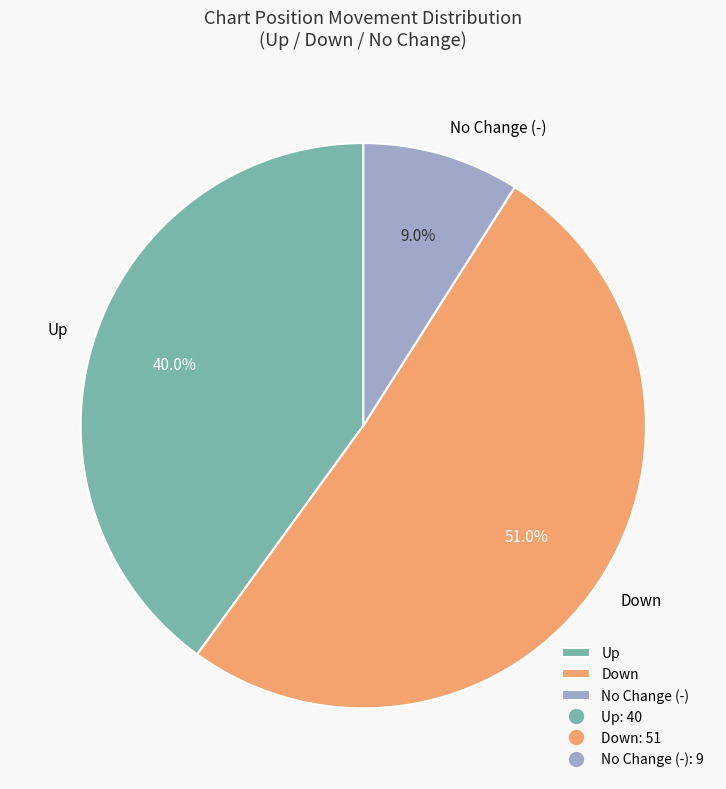

How much of the chart is everything except Up?

60.0%